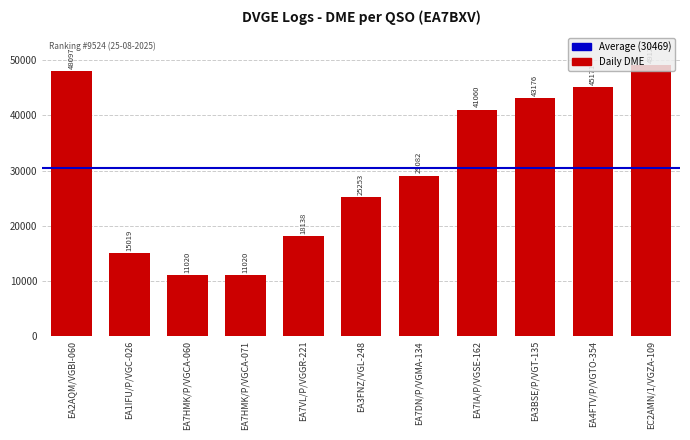

What is the average value?

30560